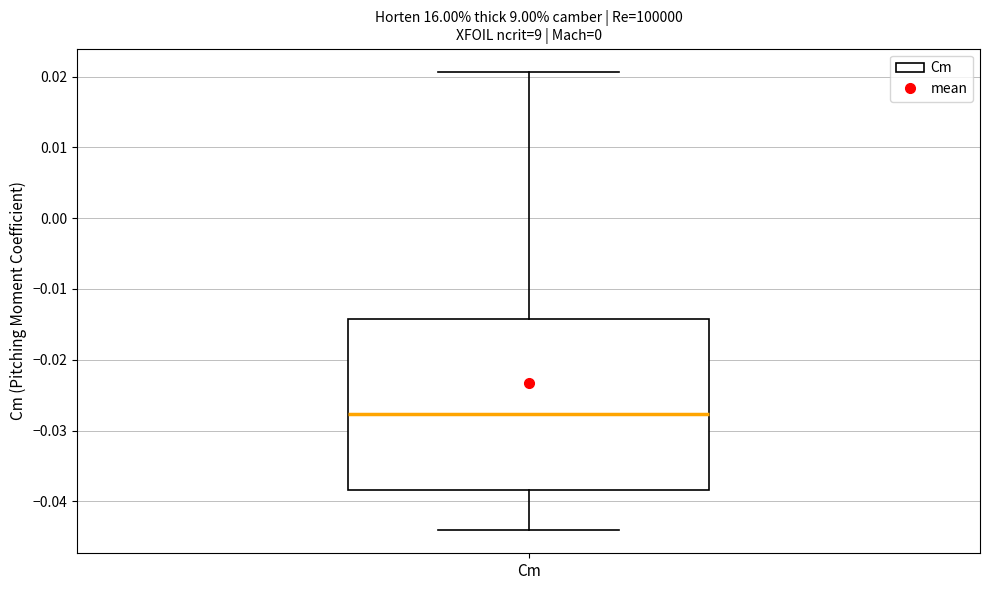

Transcribe this box plot: give where the median line is, the range the box spans, and where the two whiskers end, as read against the y-axis. The values are not printed on the chart, so give them approximately, as read against the axis.

median -0.028, box -0.038 to -0.014, whiskers -0.044 to 0.021